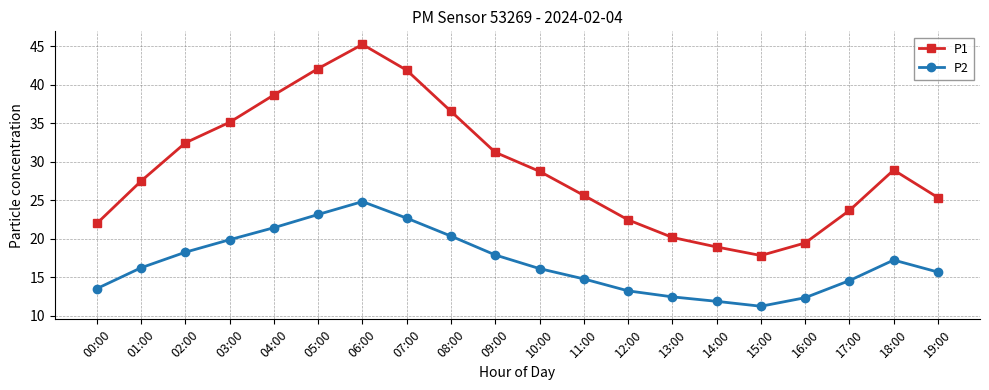

What is the spread (max minus min) of values at 14:00?

7.1